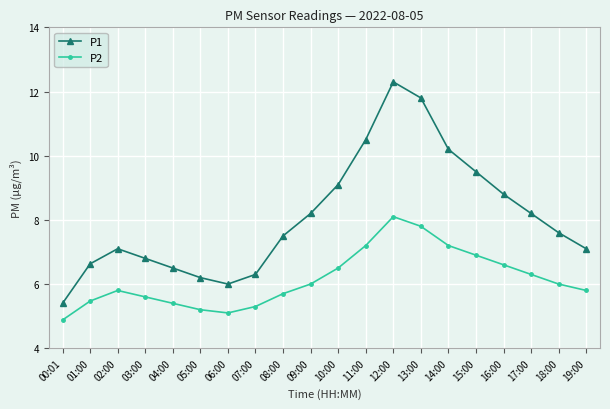

Rank the series by their average value, from highest to lowest.

P1, P2